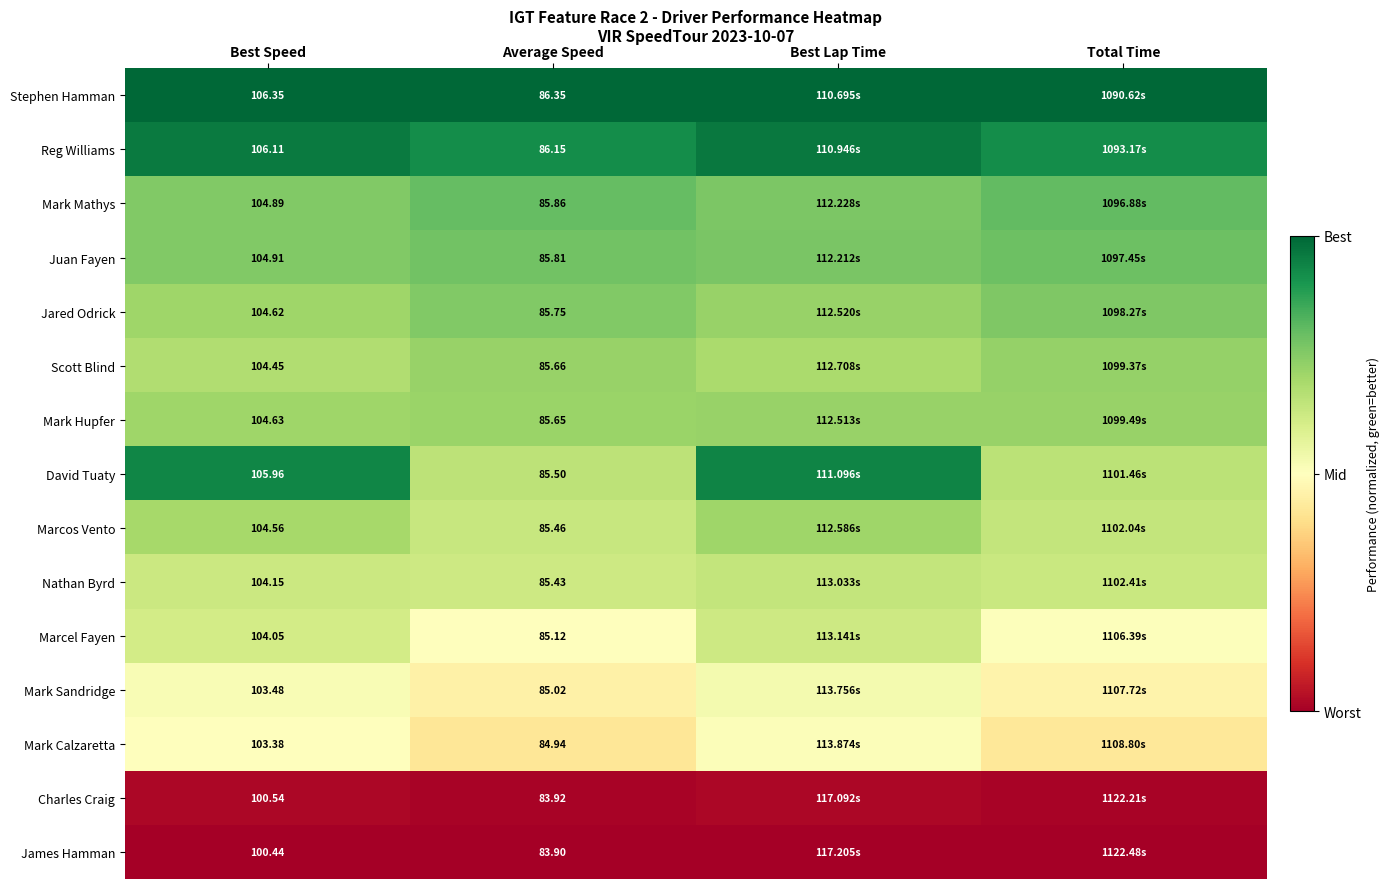

At Best Speed, list the series in order from smallest to largest.

James Hamman, Charles Craig, Mark Calzaretta, Mark Sandridge, Marcel Fayen, Nathan Byrd, Scott Blind, Marcos Vento, Jared Odrick, Mark Hupfer, Mark Mathys, Juan Fayen, David Tuaty, Reg Williams, Stephen Hamman